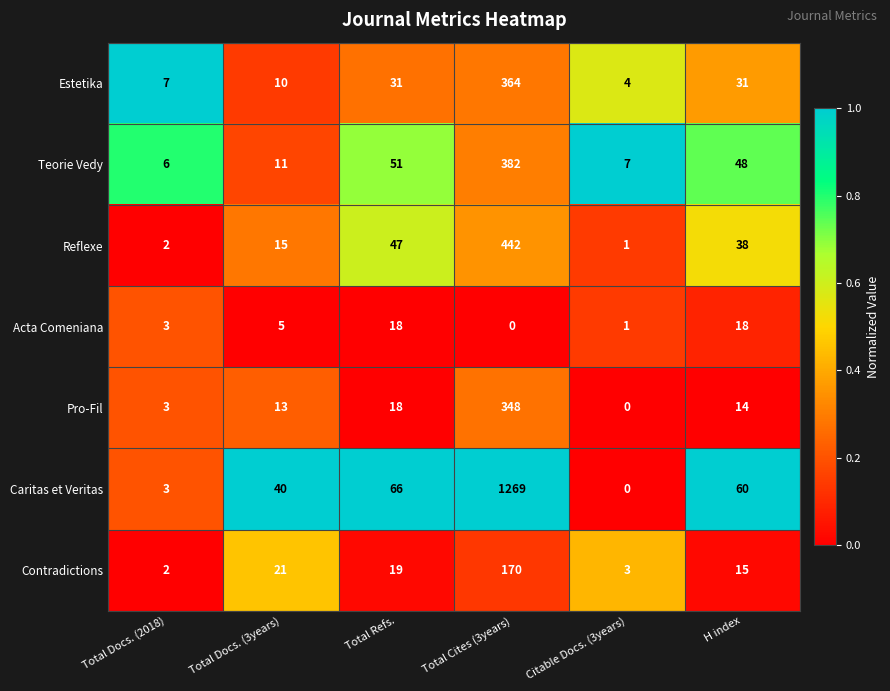

Between Total Refs. and Total Cites (3years), which series saw the biggest shift?

Caritas et Veritas